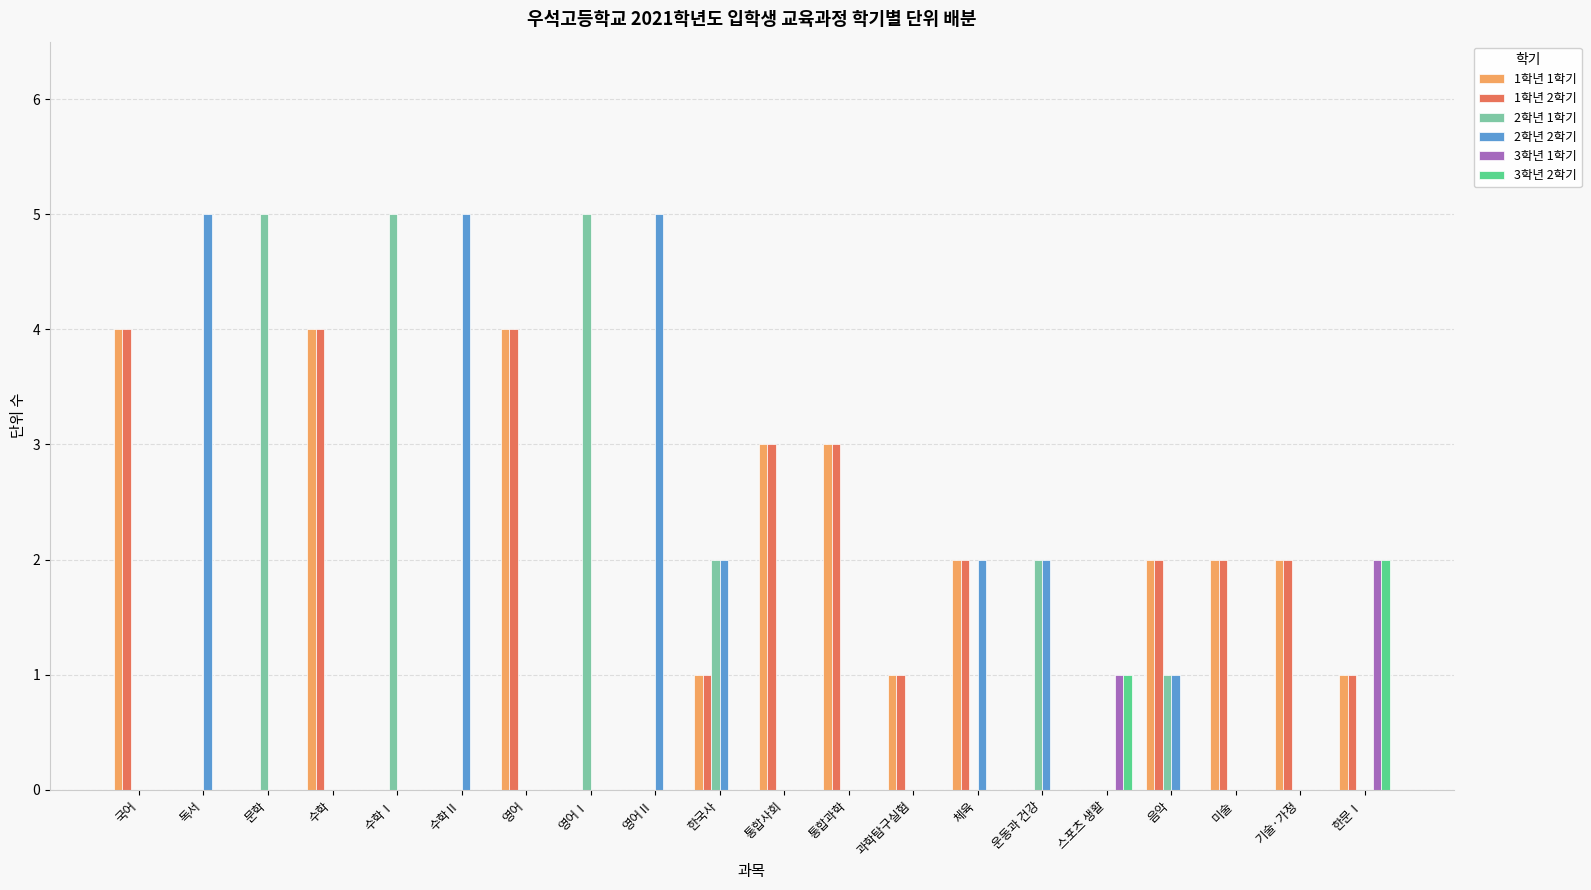

Reading left to right, list all the values displayed in this chart.

1학년 1학기: 국어=4	독서=0	문학=0	수학=4	수학Ⅰ=0	수학Ⅱ=0	영어=4	영어Ⅰ=0	영어Ⅱ=0	한국사=1	통합사회=3	통합과학=3	과학탐구실험=1	체육=2	운동과 건강=0	스포츠 생활=0	음악=2	미술=2	기술·가정=2	한문Ⅰ=1
1학년 2학기: 국어=4	독서=0	문학=0	수학=4	수학Ⅰ=0	수학Ⅱ=0	영어=4	영어Ⅰ=0	영어Ⅱ=0	한국사=1	통합사회=3	통합과학=3	과학탐구실험=1	체육=2	운동과 건강=0	스포츠 생활=0	음악=2	미술=2	기술·가정=2	한문Ⅰ=1
2학년 1학기: 국어=0	독서=0	문학=5	수학=0	수학Ⅰ=5	수학Ⅱ=0	영어=0	영어Ⅰ=5	영어Ⅱ=0	한국사=2	통합사회=0	통합과학=0	과학탐구실험=0	체육=0	운동과 건강=2	스포츠 생활=0	음악=1	미술=0	기술·가정=0	한문Ⅰ=0
2학년 2학기: 국어=0	독서=5	문학=0	수학=0	수학Ⅰ=0	수학Ⅱ=5	영어=0	영어Ⅰ=0	영어Ⅱ=5	한국사=2	통합사회=0	통합과학=0	과학탐구실험=0	체육=2	운동과 건강=2	스포츠 생활=0	음악=1	미술=0	기술·가정=0	한문Ⅰ=0
3학년 1학기: 국어=0	독서=0	문학=0	수학=0	수학Ⅰ=0	수학Ⅱ=0	영어=0	영어Ⅰ=0	영어Ⅱ=0	한국사=0	통합사회=0	통합과학=0	과학탐구실험=0	체육=0	운동과 건강=0	스포츠 생활=1	음악=0	미술=0	기술·가정=0	한문Ⅰ=2
3학년 2학기: 국어=0	독서=0	문학=0	수학=0	수학Ⅰ=0	수학Ⅱ=0	영어=0	영어Ⅰ=0	영어Ⅱ=0	한국사=0	통합사회=0	통합과학=0	과학탐구실험=0	체육=0	운동과 건강=0	스포츠 생활=1	음악=0	미술=0	기술·가정=0	한문Ⅰ=2